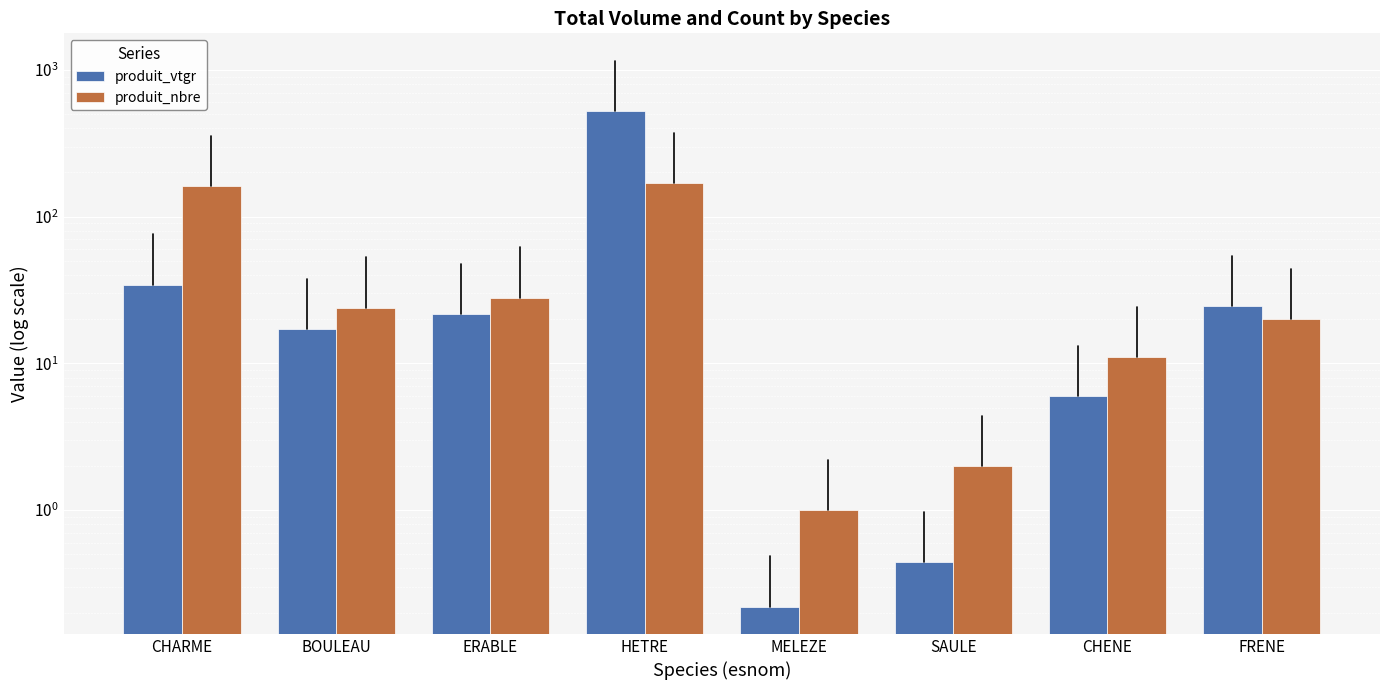

What is the minimum value for produit_nbre?

1.0